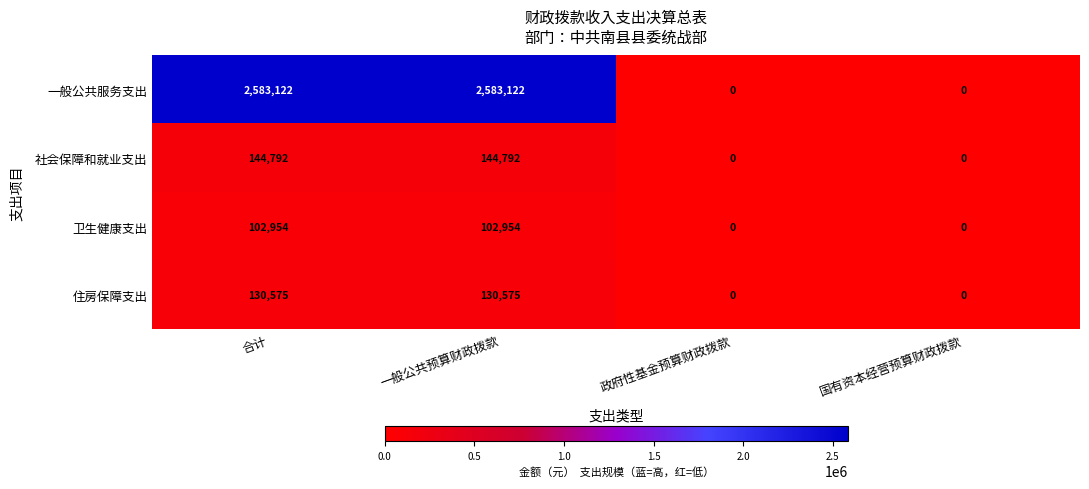

What is the sum of the 卫生健康支出 values at 合计 and 国有资本经营预算财政拨款?

102954